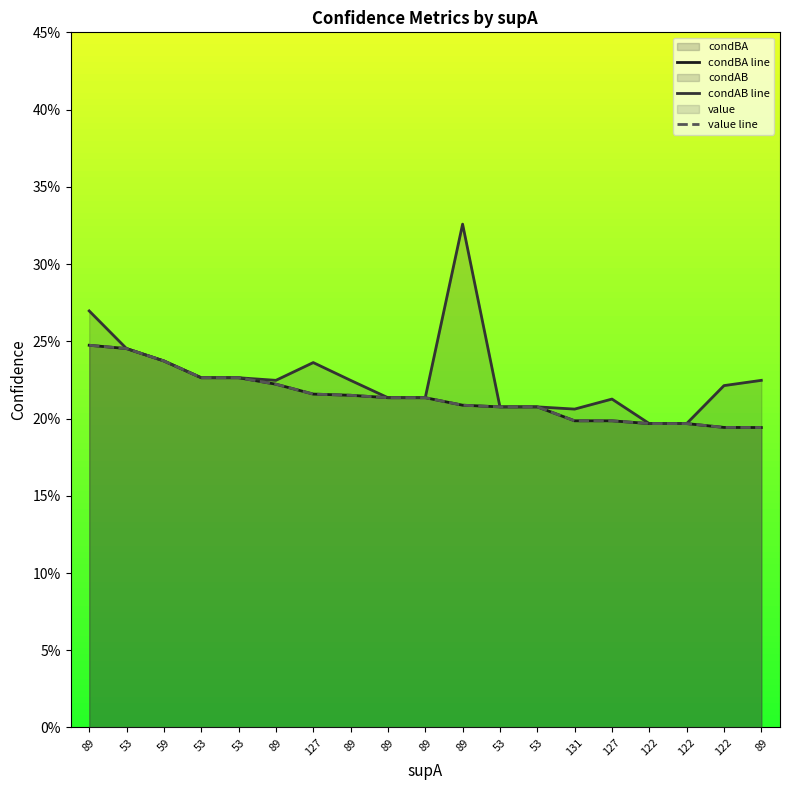

True or false: condBA line has a value of 0.1 at 53.

False